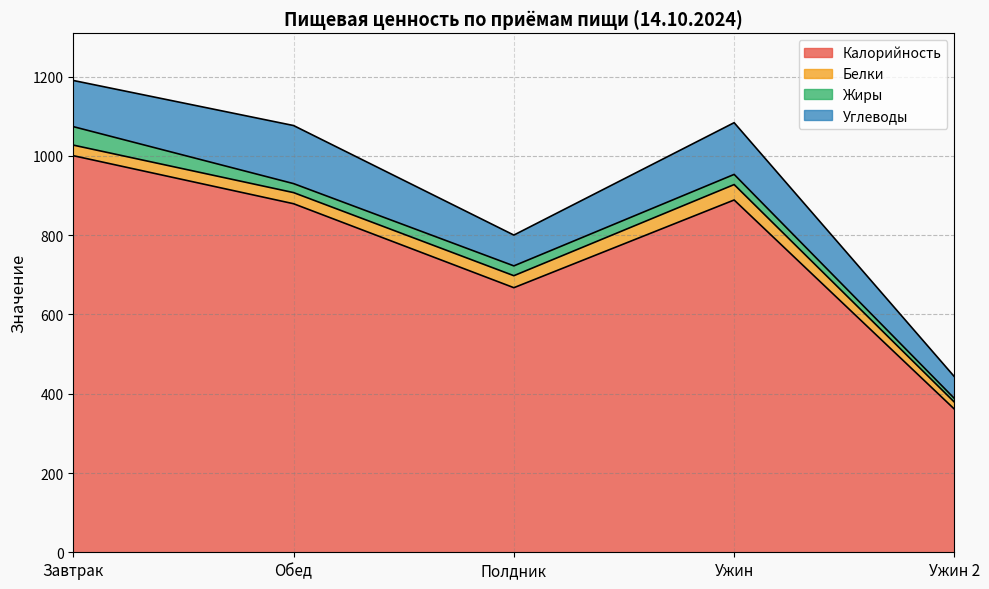

True or false: Калорийность and Белки intersect in this chart.

False